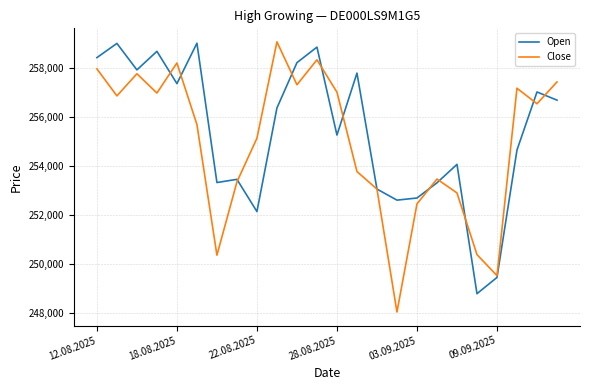

What is the difference between the second highest and minimum values in the Close series?

10263